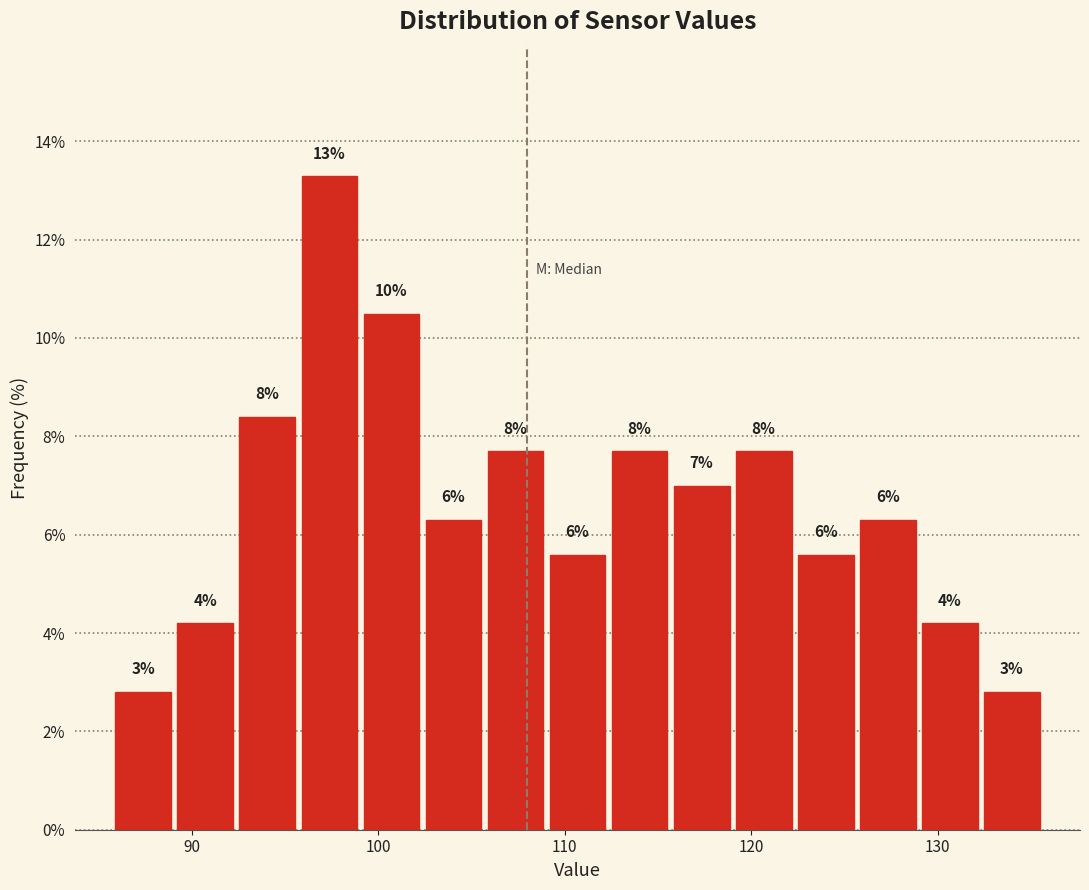

Around what value on the x-axis is the tallest bar? Give the approximate position of its centre, as read against the axis.

97